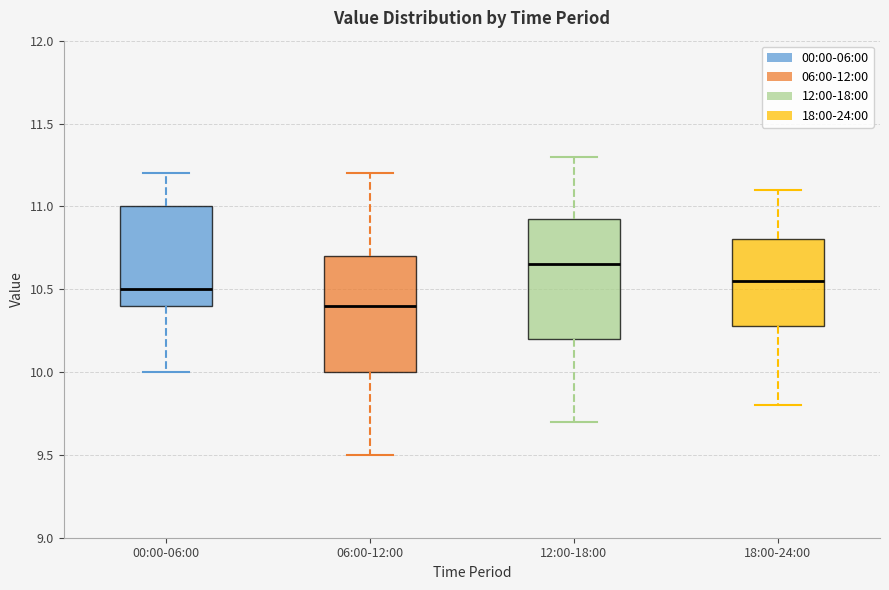

Reading left to right, transcribe this box plot: for each box, give where its median line is, the range the box spans, and where its two whiskers end, as read against the y-axis. The values are not printed on the chart, so give them approximately, as read against the axis.

00:00-06:00: median 10.50, box 10.40 to 11.00, whiskers 10.00 to 11.20
06:00-12:00: median 10.40, box 10.00 to 10.70, whiskers 9.50 to 11.20
12:00-18:00: median 10.65, box 10.20 to 10.95, whiskers 9.70 to 11.30
18:00-24:00: median 10.55, box 10.30 to 10.80, whiskers 9.80 to 11.10